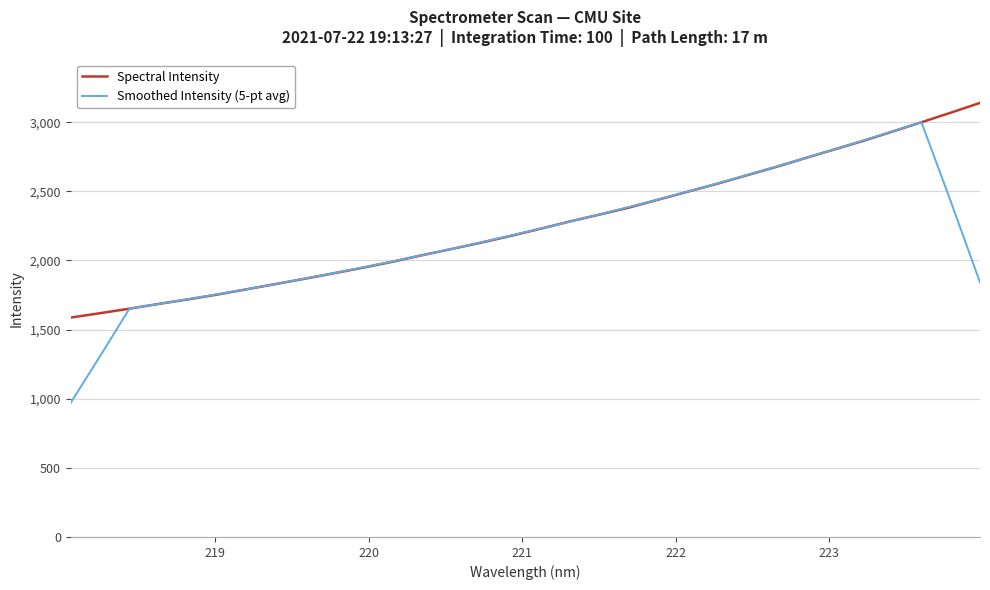

What is the lowest value of the Spectral Intensity series?

1586.9